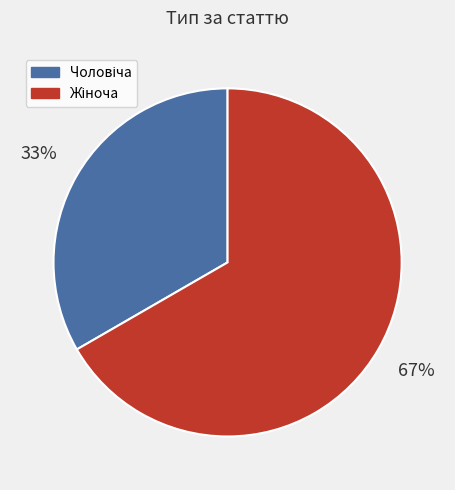

Is there a majority slice in this chart?

Yes